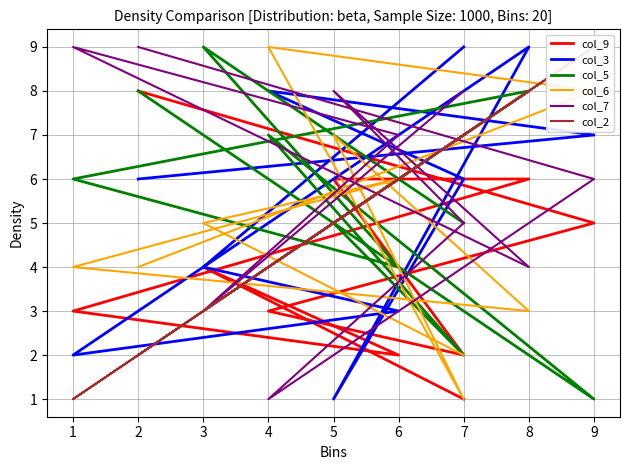

How many lines are shown in the chart?

6